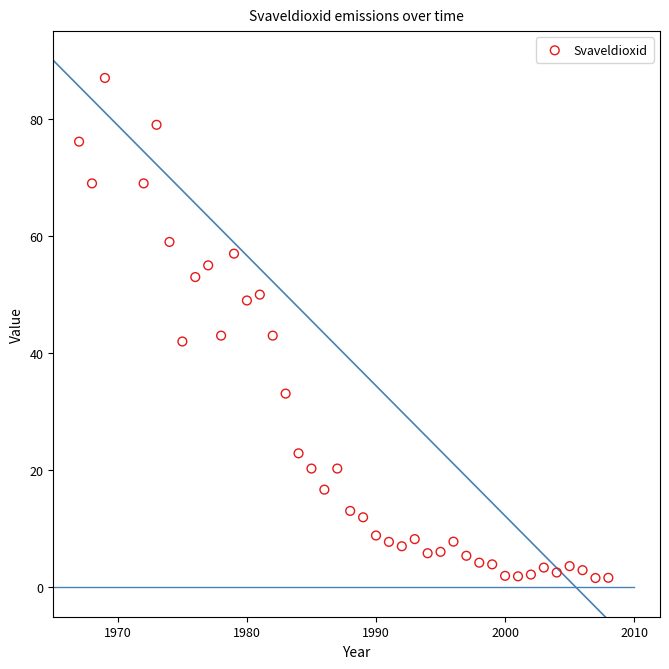

What is the range of Y values (max minus min)?

85.4